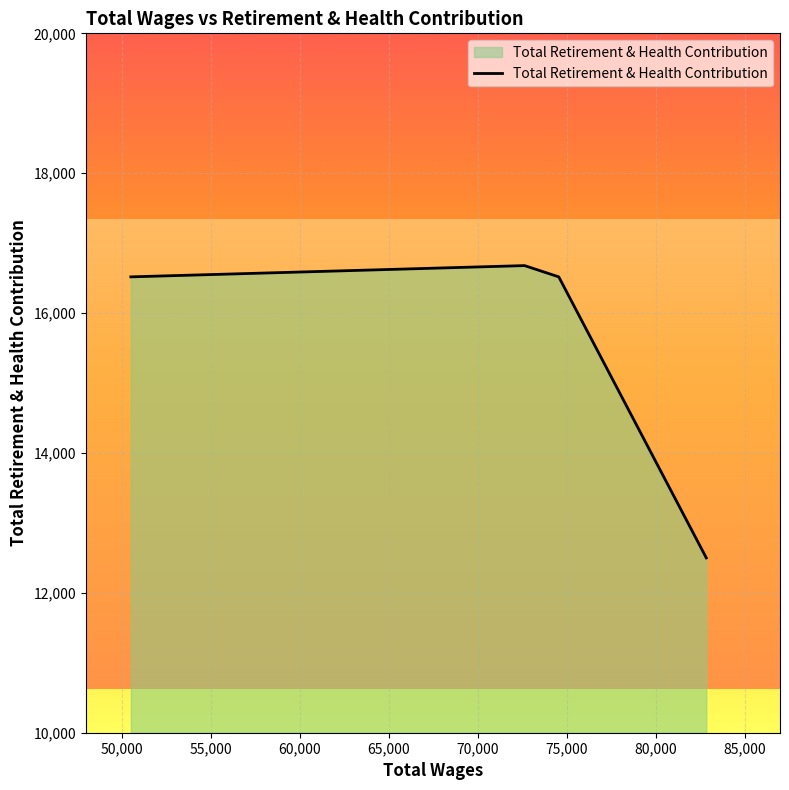

What is the smallest value displayed?

12500